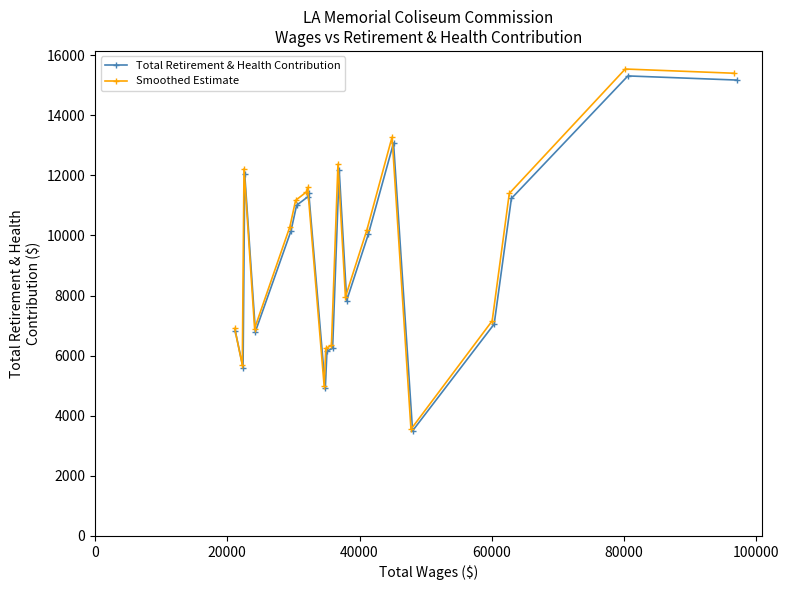

What is the lowest value of the Total Retirement & Health Contribution series?

3498